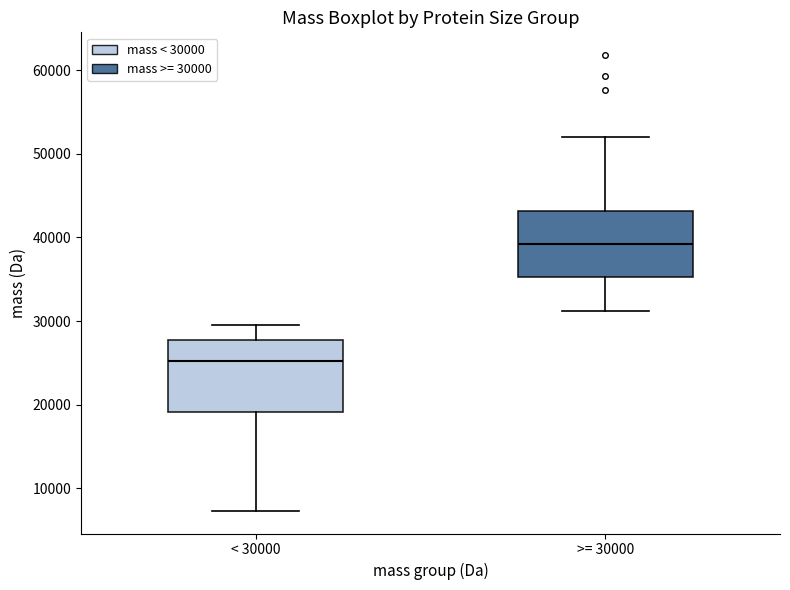

Which box's median line is the highest?

>= 30000